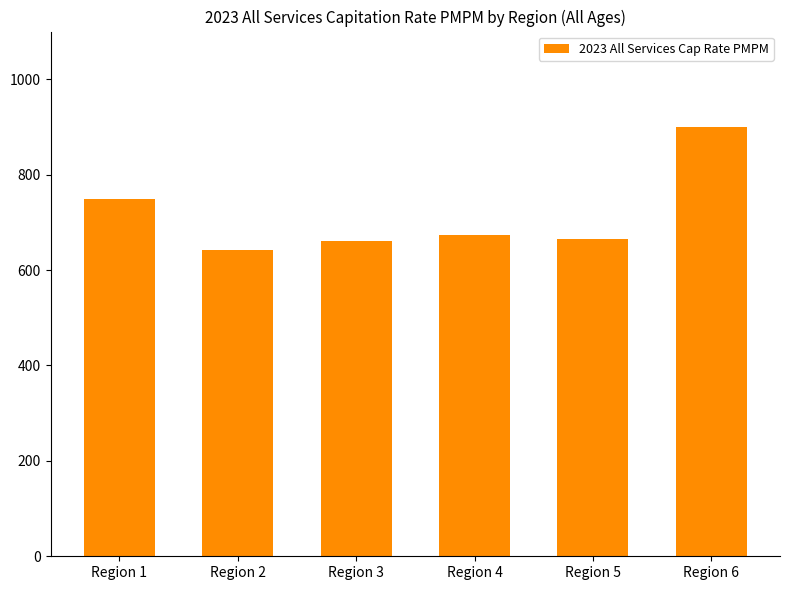

How many data points are above 673?

3